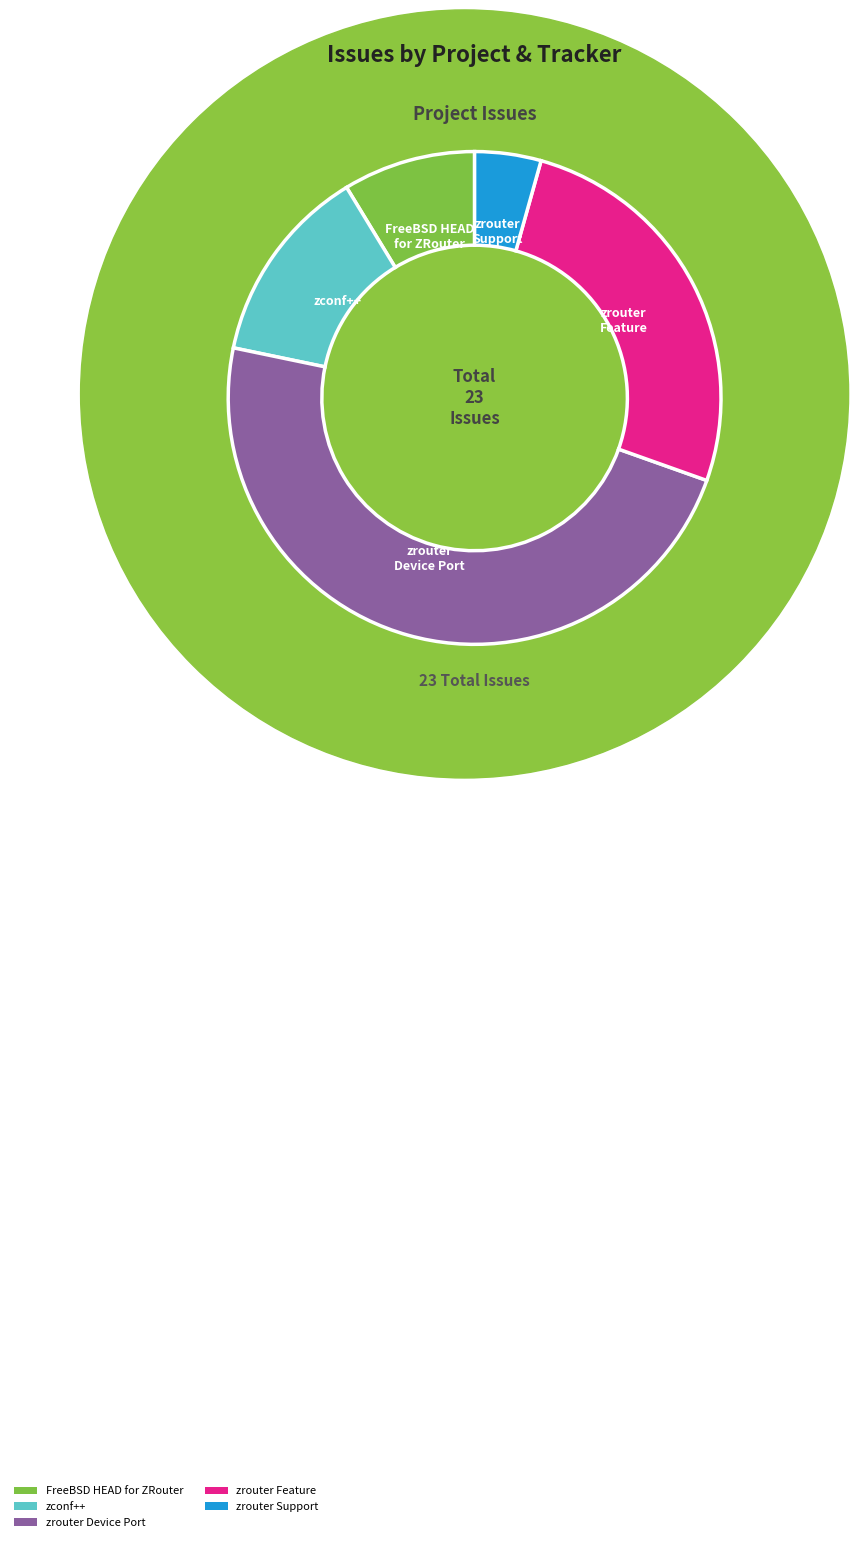

Approximately how many times larger is the value at zrouter Device Port compared to zrouter Support?

11.0